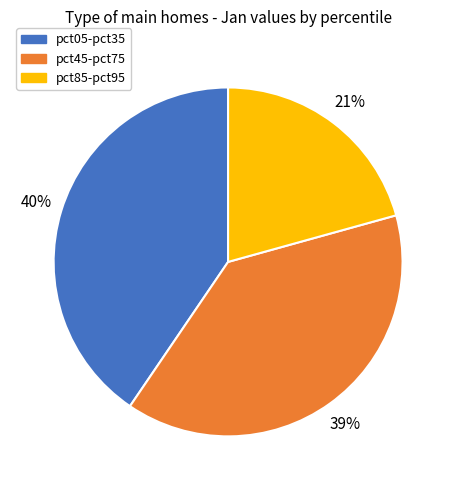

Which category has the smallest portion of the pie?

pct85-pct95